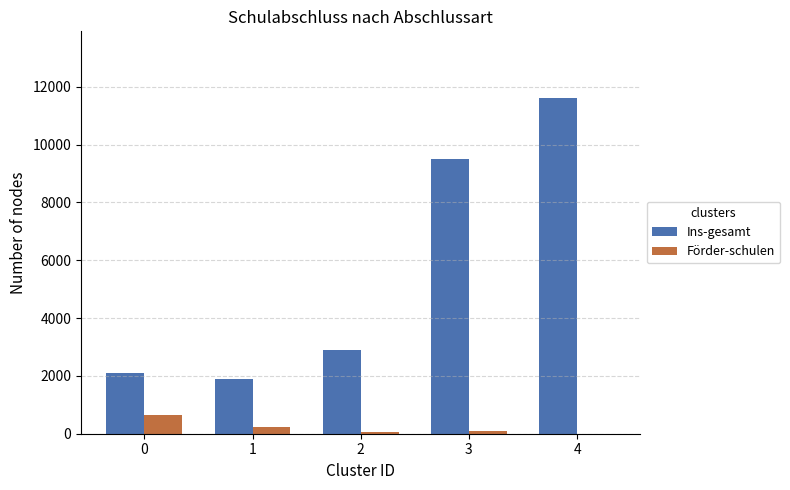

What is the spread (max minus min) of values at 0?

1471